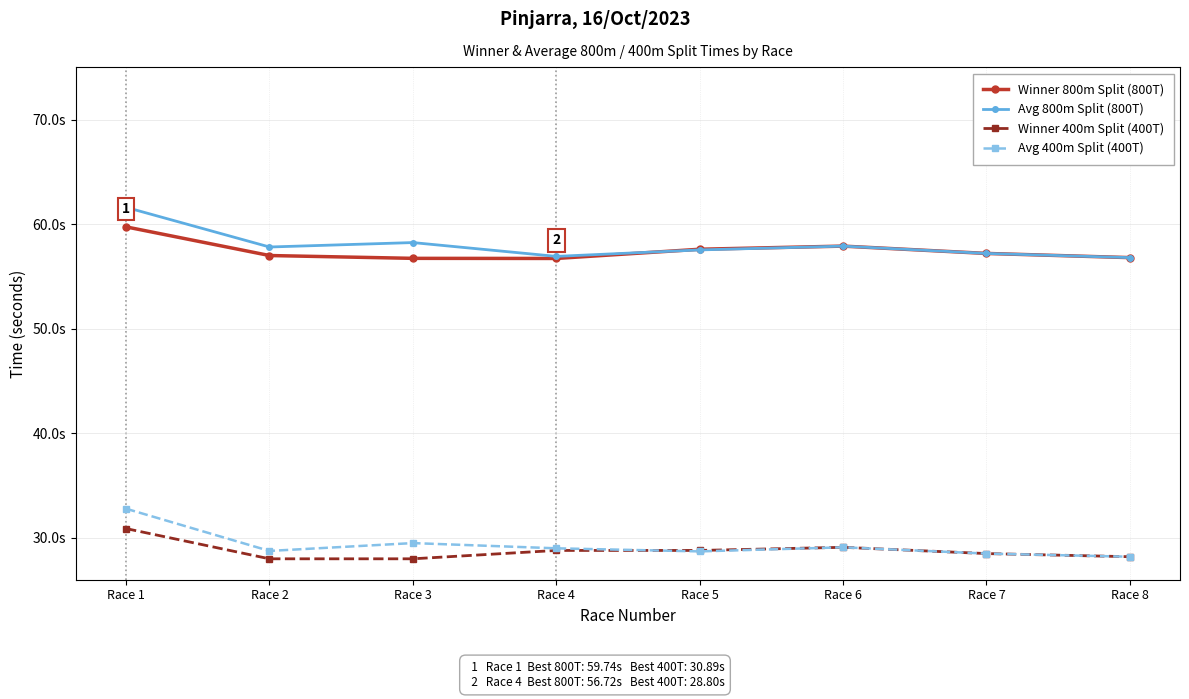

What are all the series names shown in the legend?

Winner 800m Split (800T), Avg 800m Split (800T), Winner 400m Split (400T), Avg 400m Split (400T)